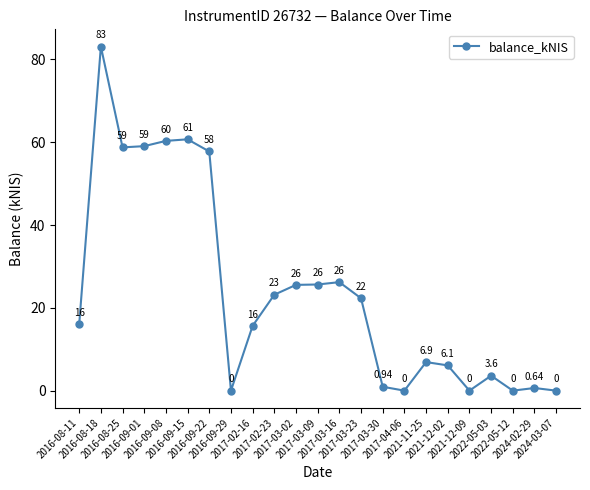

Does the chart have visible grid lines?

No